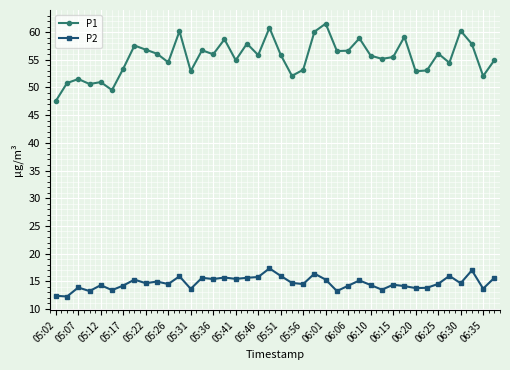

Which series has the widest spread of values?

P1